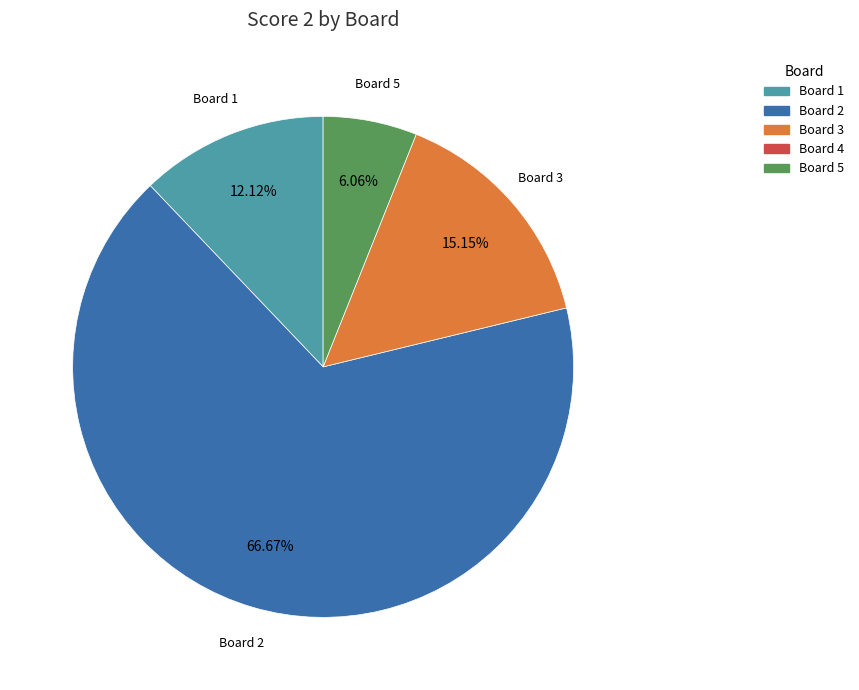

To the nearest percent, what is the average slice percentage?

25%